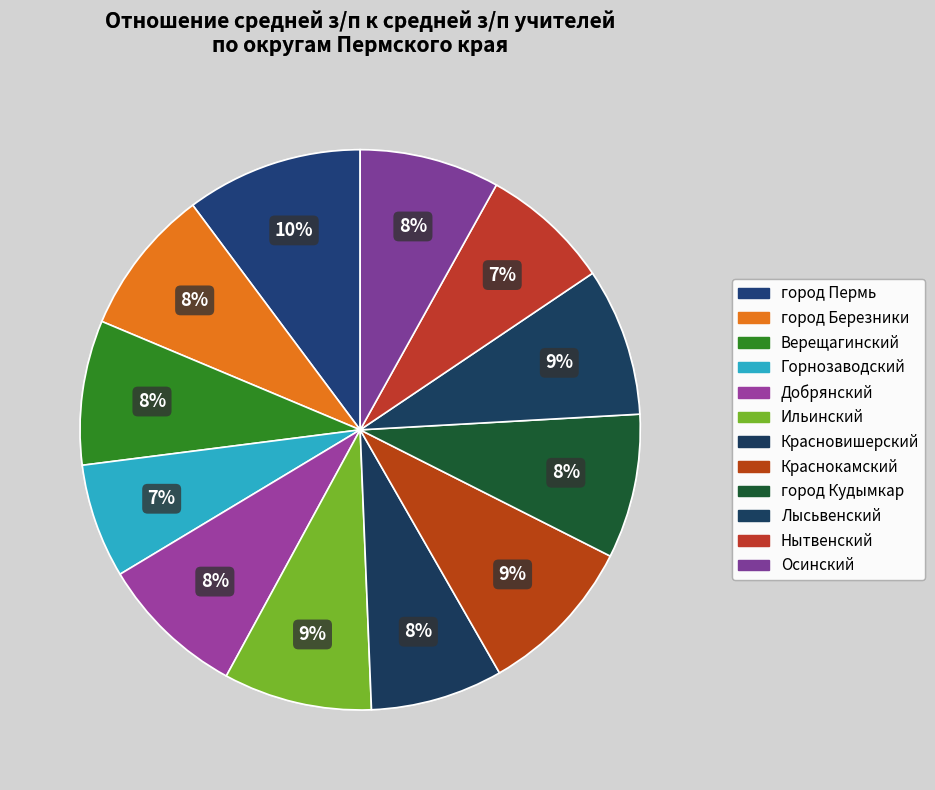

How many segments does this pie chart have?

12